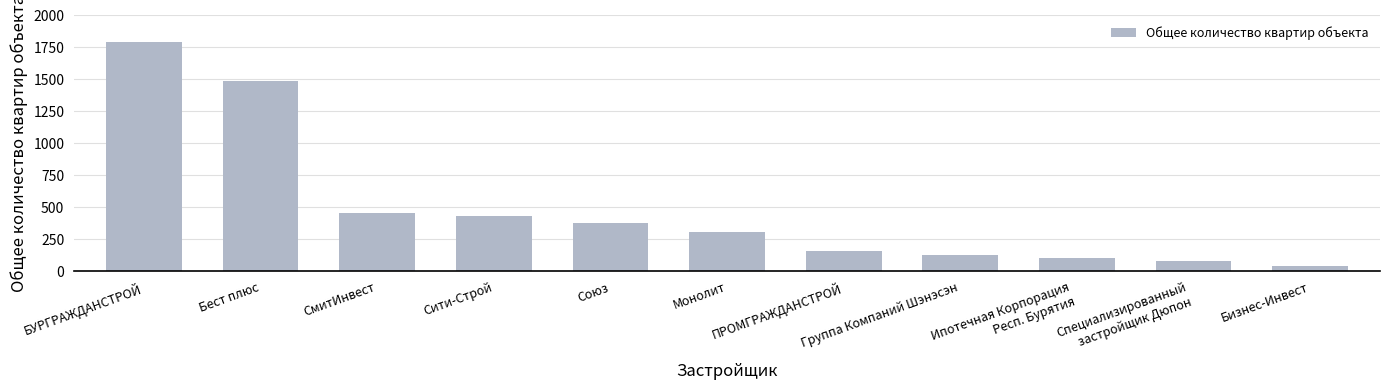

Between Бест плюс and Бизнес-Инвест, which is larger?

Бест плюс